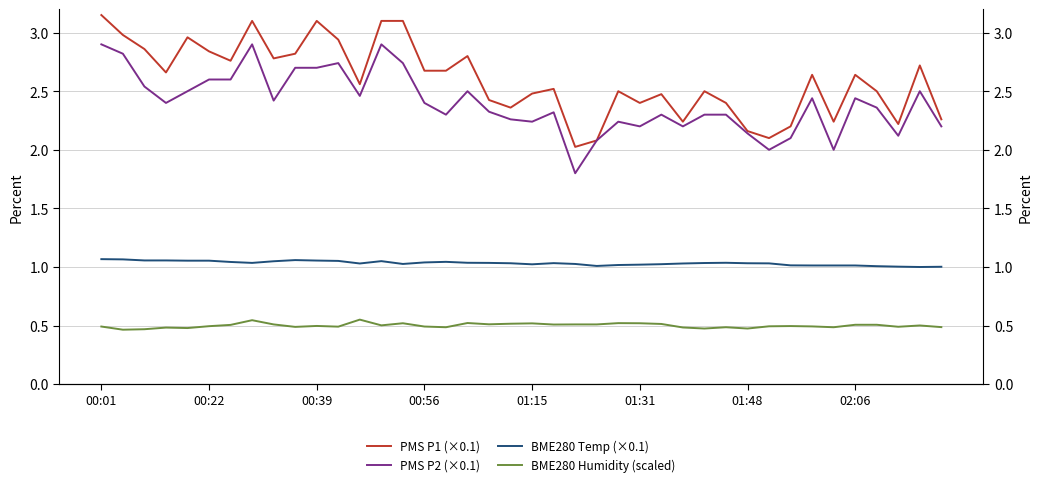

At which category does the chart reach its peak across all series?

00:01